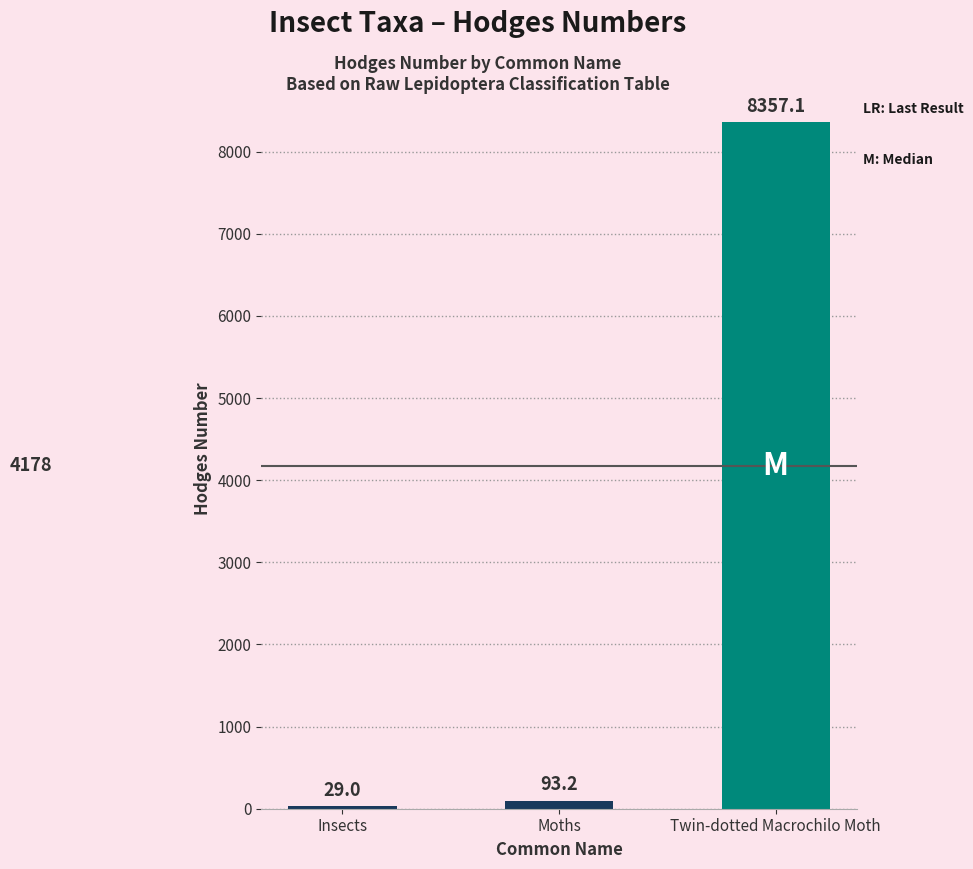

What value does the data have at Twin-dotted Macrochilo Moth?

8357.1